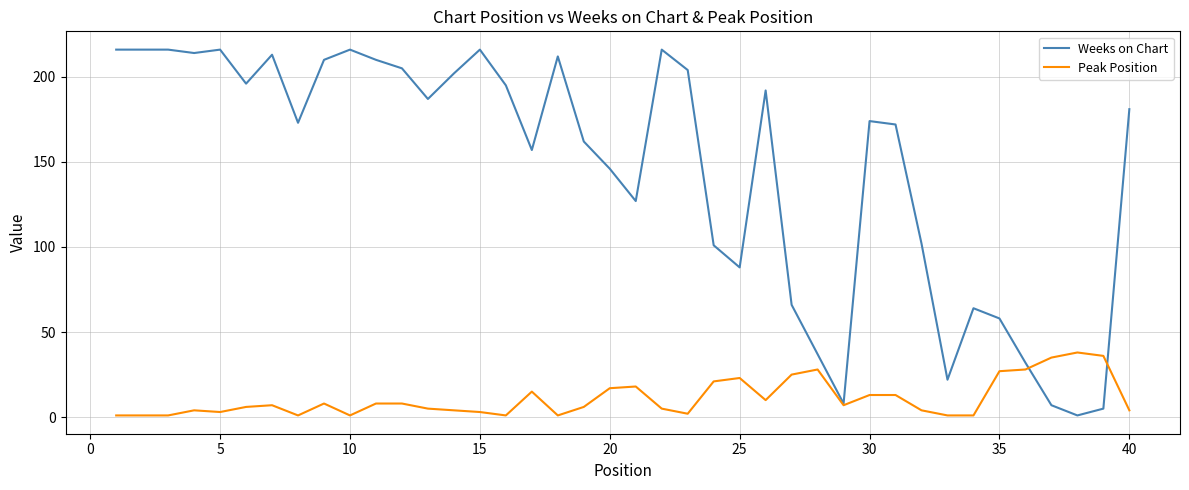

What is the greatest value displayed?

216